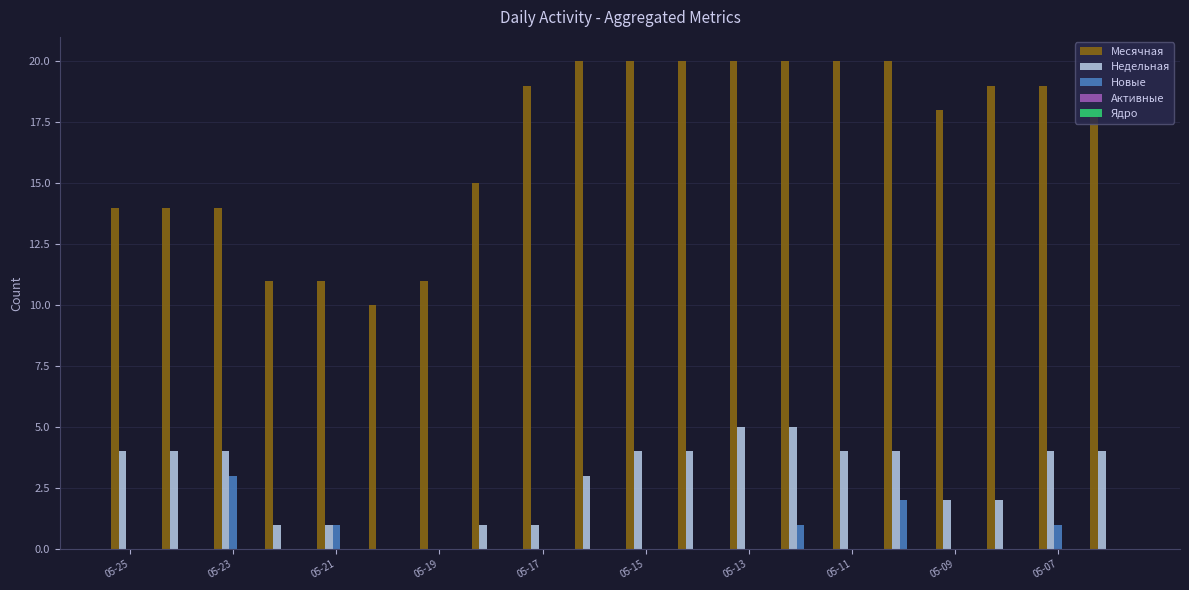

What is the sum of all Недельная values?

57